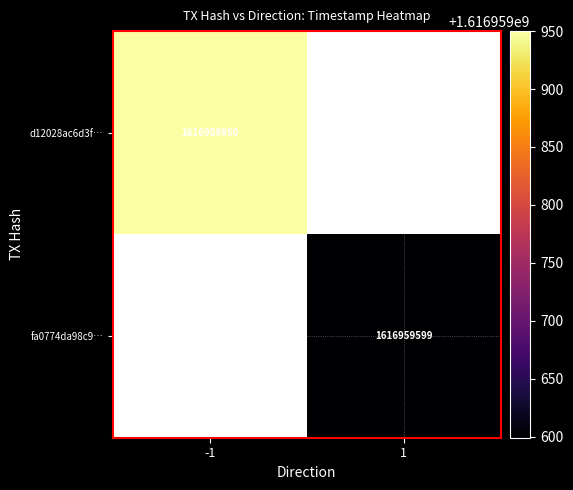

What is the greatest value displayed?

1616959950